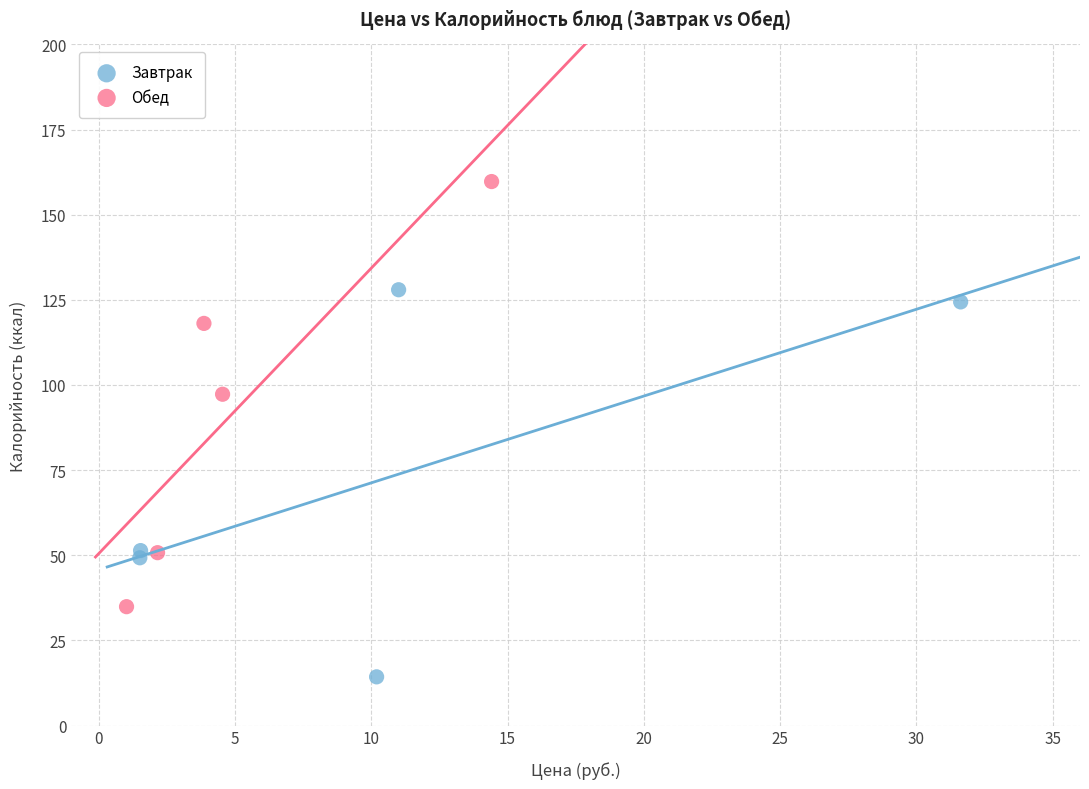

Which series reaches the minimum Y coordinate?

Завтрак